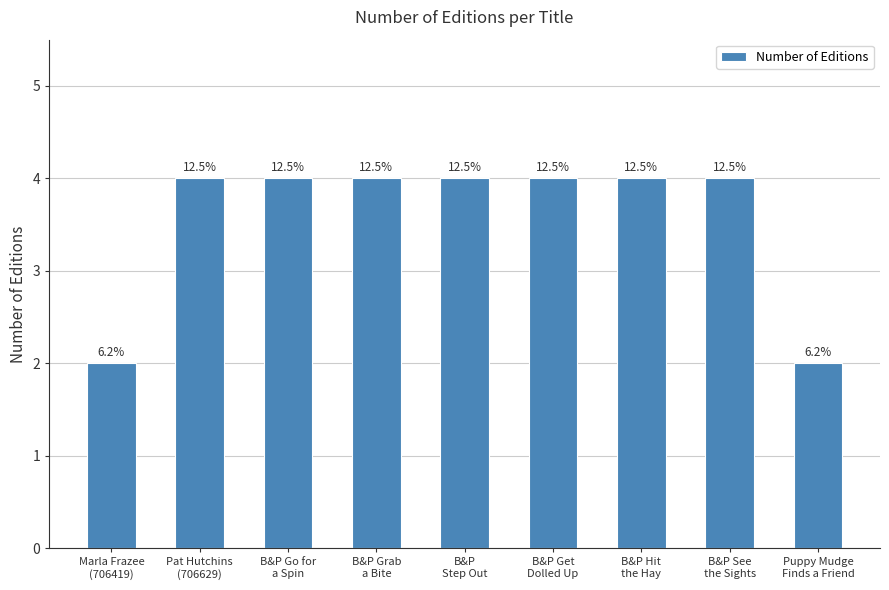

Does the chart contain any negative values?

No